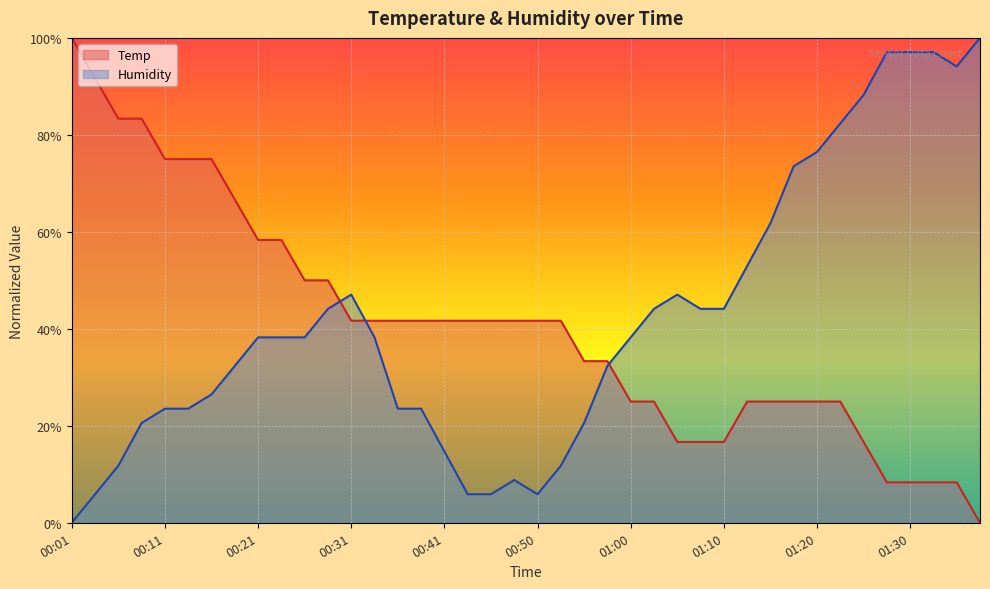

Reading right to left, what are all the values shown in this chart?

Temp: 01:37=0.0	01:35=0.1	01:32=0.1	01:30=0.1	01:27=0.1	01:25=0.2	01:22=0.2	01:20=0.2	01:17=0.2	01:15=0.2	01:13=0.2	01:10=0.2	01:08=0.2	01:05=0.2	01:03=0.2	01:00=0.2	00:58=0.3	00:55=0.3	00:53=0.4	00:50=0.4	00:48=0.4	00:46=0.4	00:43=0.4	00:41=0.4	00:38=0.4	00:36=0.4	00:33=0.4	00:31=0.4	00:28=0.5	00:26=0.5	00:23=0.6	00:21=0.6	00:19=0.7	00:16=0.7	00:14=0.7	00:11=0.7	00:09=0.8	00:06=0.8	00:04=0.9	00:01=1.0
Humidity: 01:37=1.0	01:35=0.9	01:32=1.0	01:30=1.0	01:27=1.0	01:25=0.9	01:22=0.8	01:20=0.8	01:17=0.7	01:15=0.6	01:13=0.5	01:10=0.4	01:08=0.4	01:05=0.5	01:03=0.4	01:00=0.4	00:58=0.3	00:55=0.2	00:53=0.1	00:50=0.1	00:48=0.1	00:46=0.1	00:43=0.1	00:41=0.1	00:38=0.2	00:36=0.2	00:33=0.4	00:31=0.5	00:28=0.4	00:26=0.4	00:23=0.4	00:21=0.4	00:19=0.3	00:16=0.3	00:14=0.2	00:11=0.2	00:09=0.2	00:06=0.1	00:04=0.1	00:01=0.0